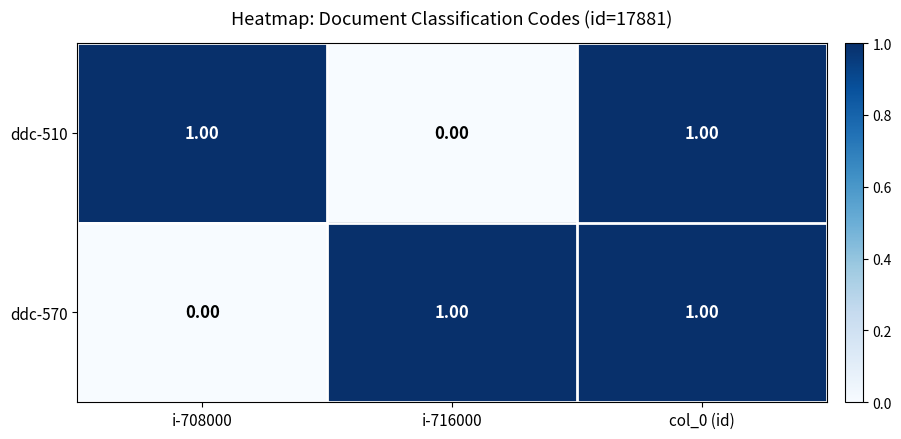

Rank the series at i-716000 from lowest to highest value.

ddc-510, ddc-570